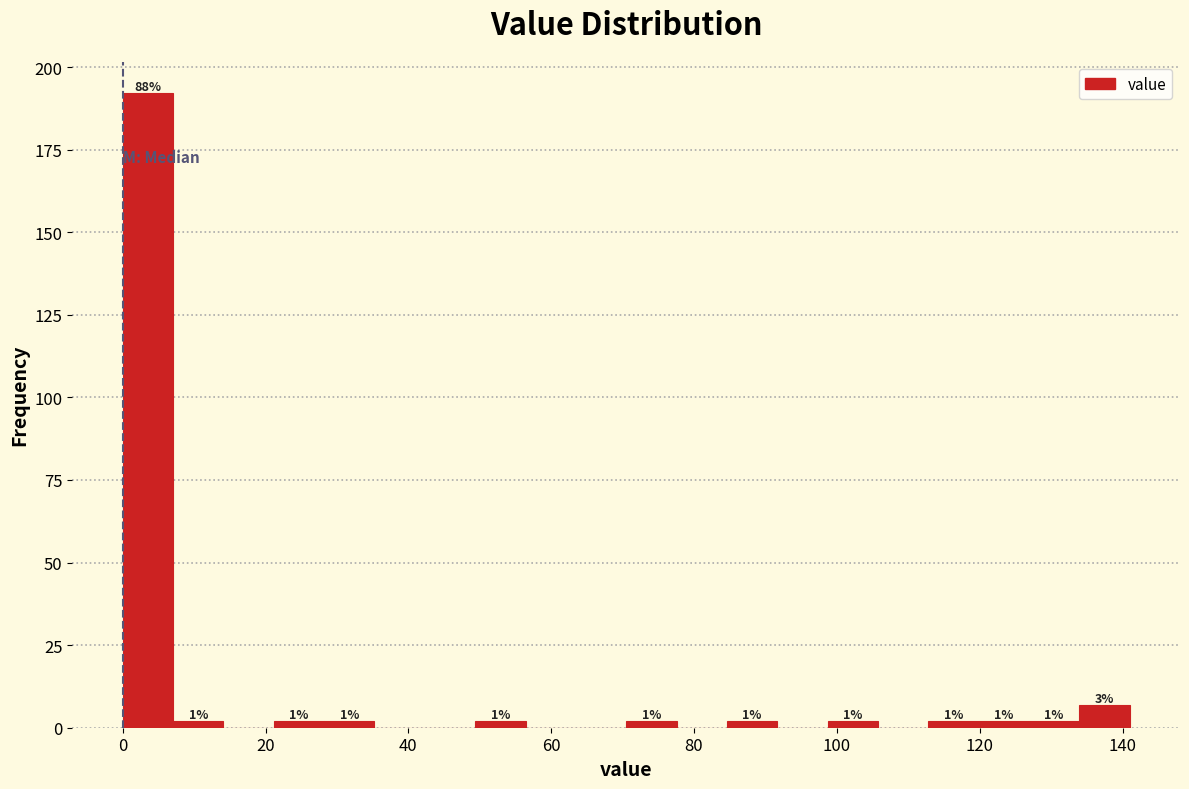

Around what value on the x-axis is the tallest bar? Give the approximate position of its centre, as read against the axis.

4